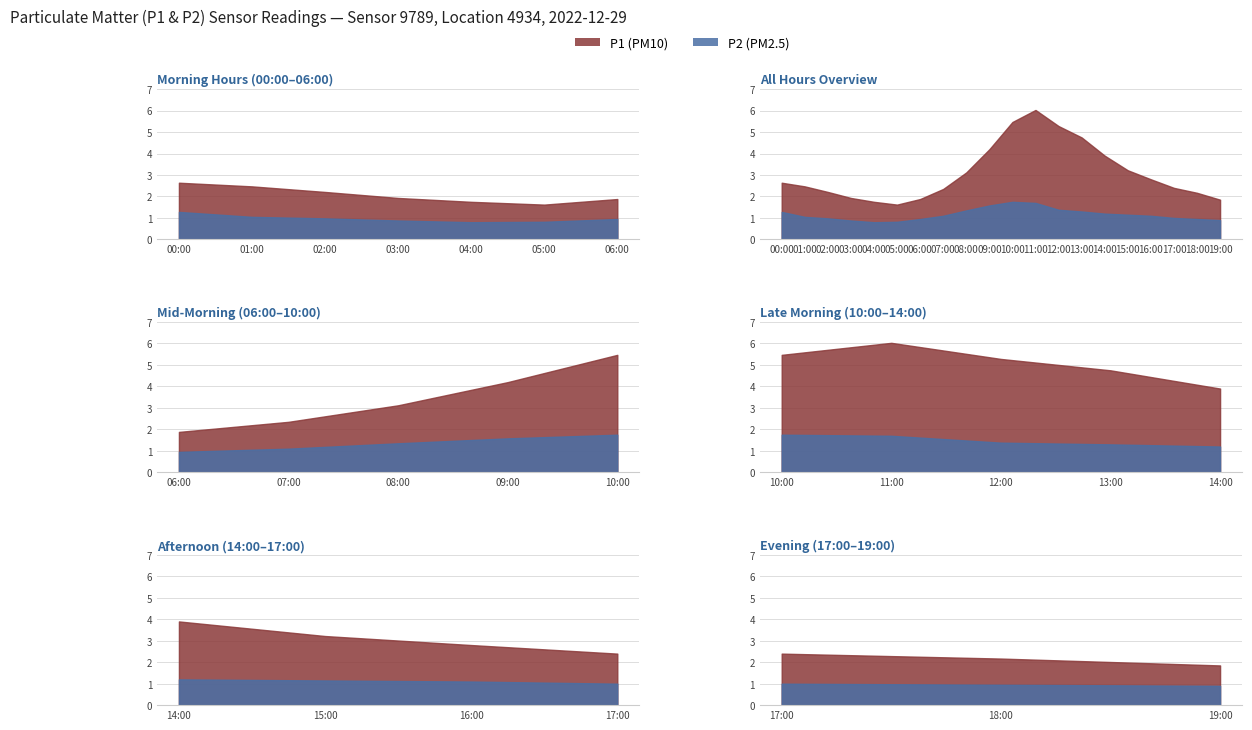

Rank the series by their average value, from highest to lowest.

P1, P2